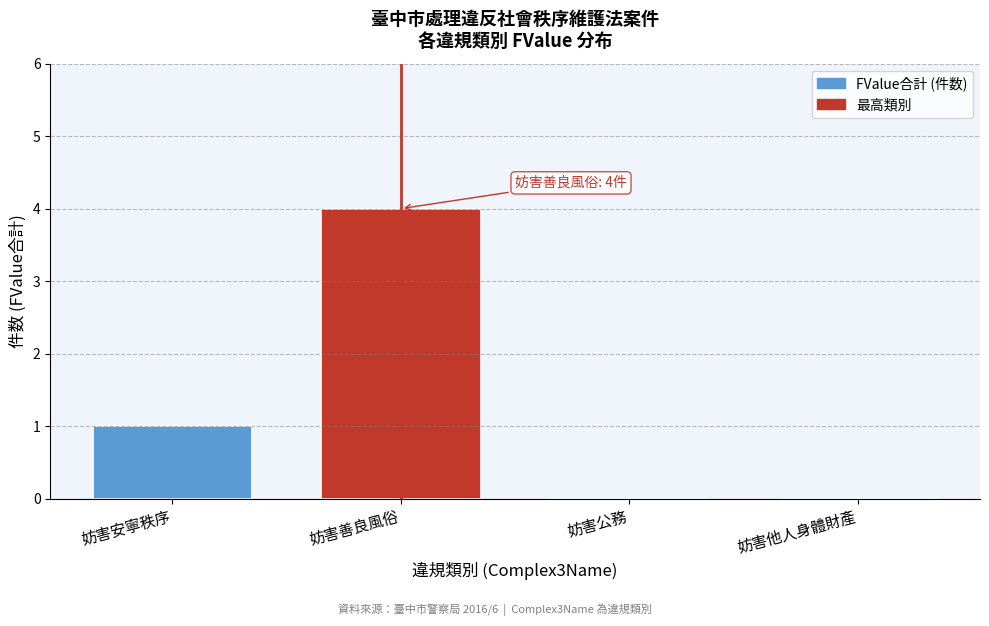

Reading left to right, what are all the values shown in this chart?

妨害安寧秩序=1	妨害善良風俗=4	妨害公務=0	妨害他人身體財產=0